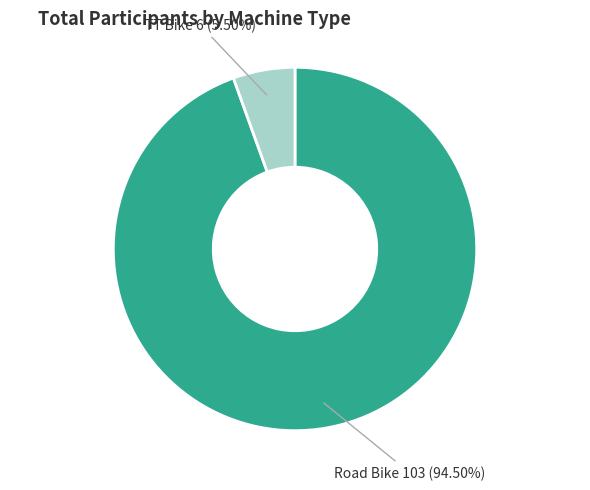

Is there a majority slice in this chart?

Yes